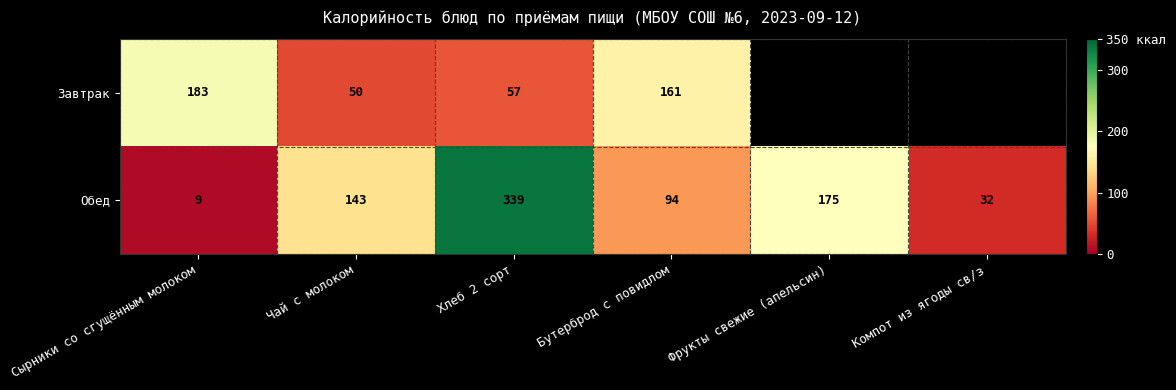

At how many categories does at least one series exceed 292?

1